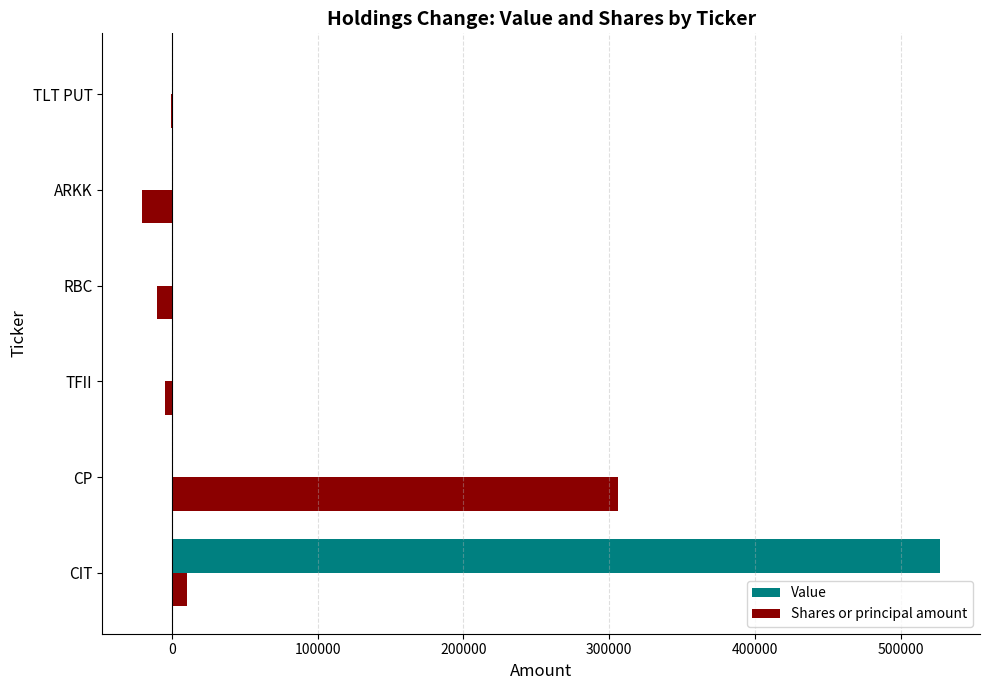

Which series has the largest total across all categories?

Value